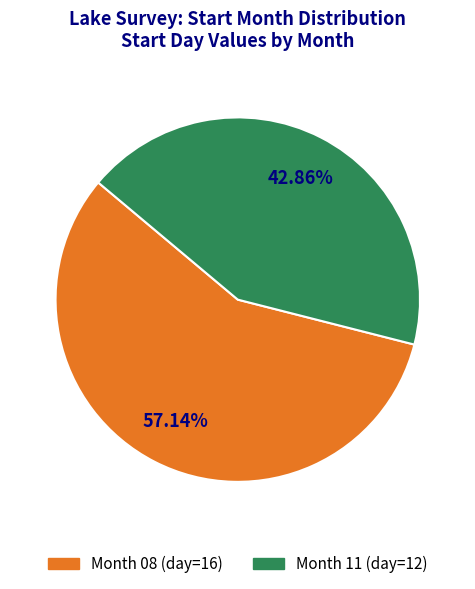

Count the number of slices in the pie.

2